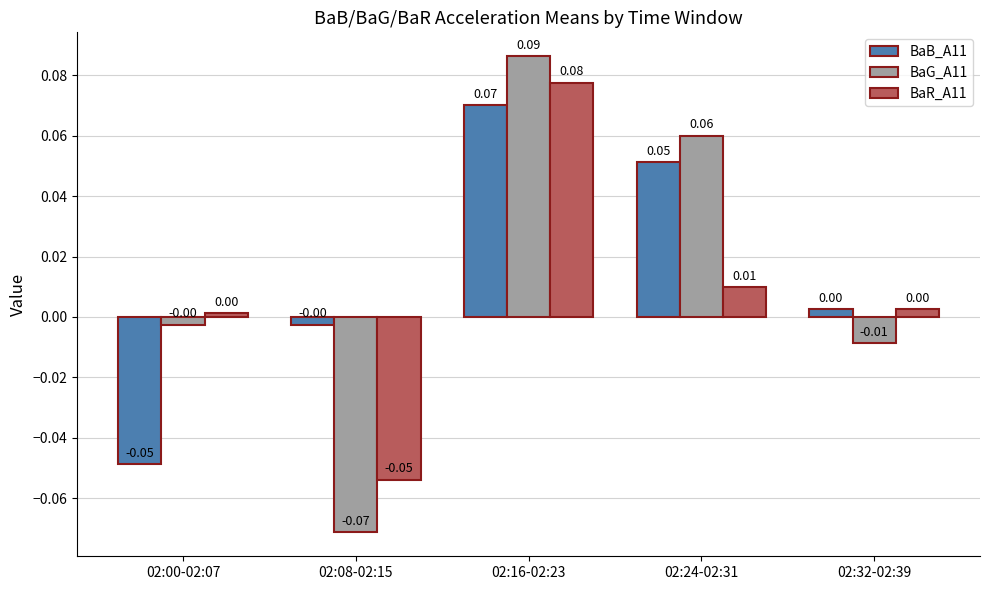

What position from the left is 02:00-02:07?

1